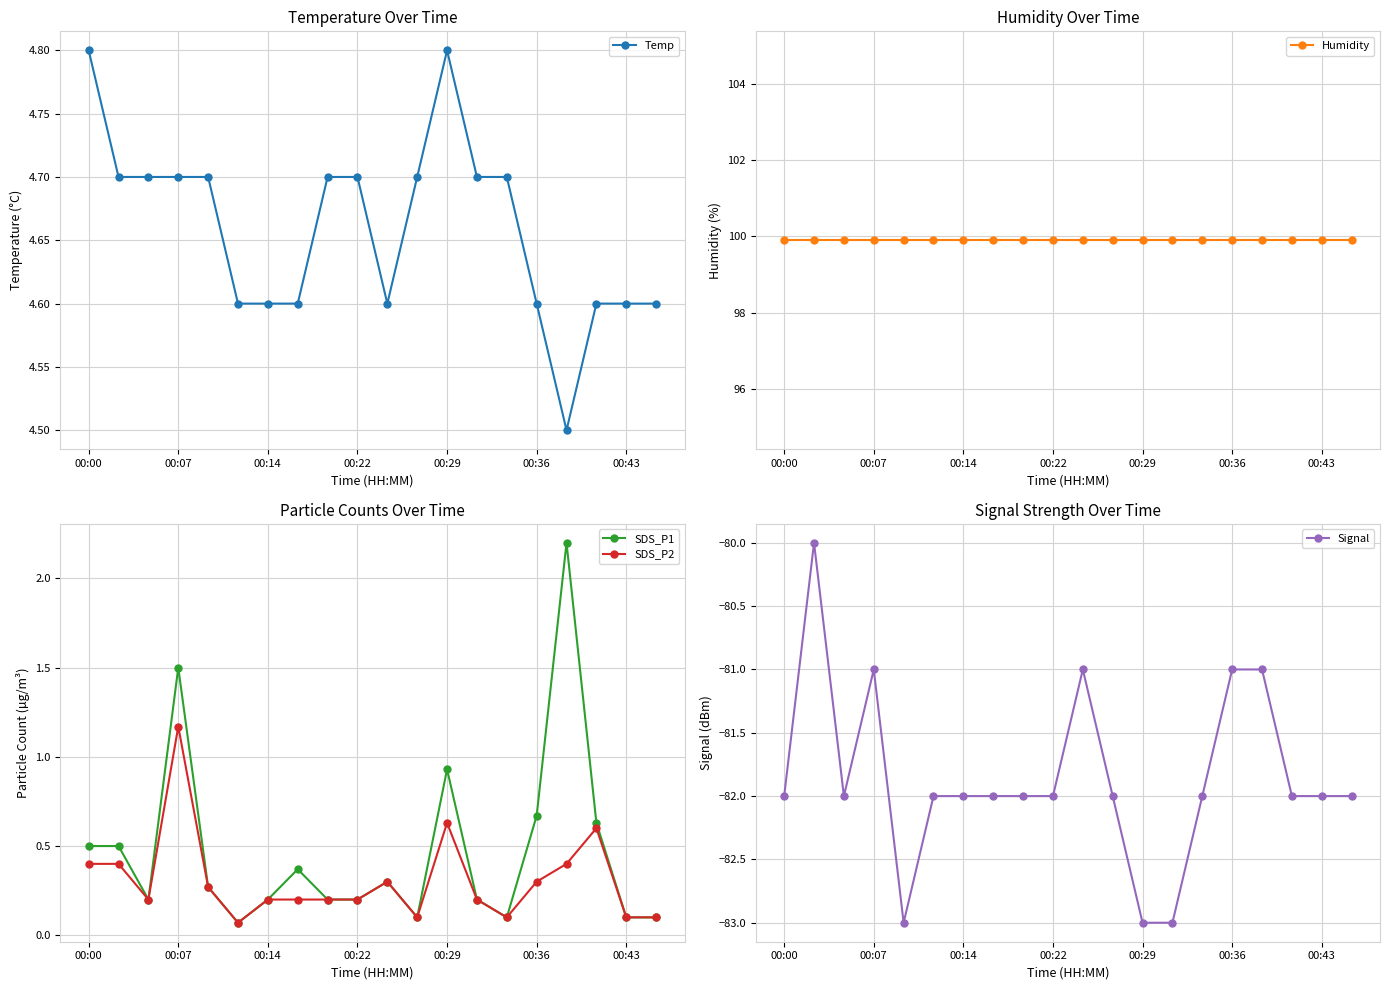

What is the maximum value for Signal?

-80